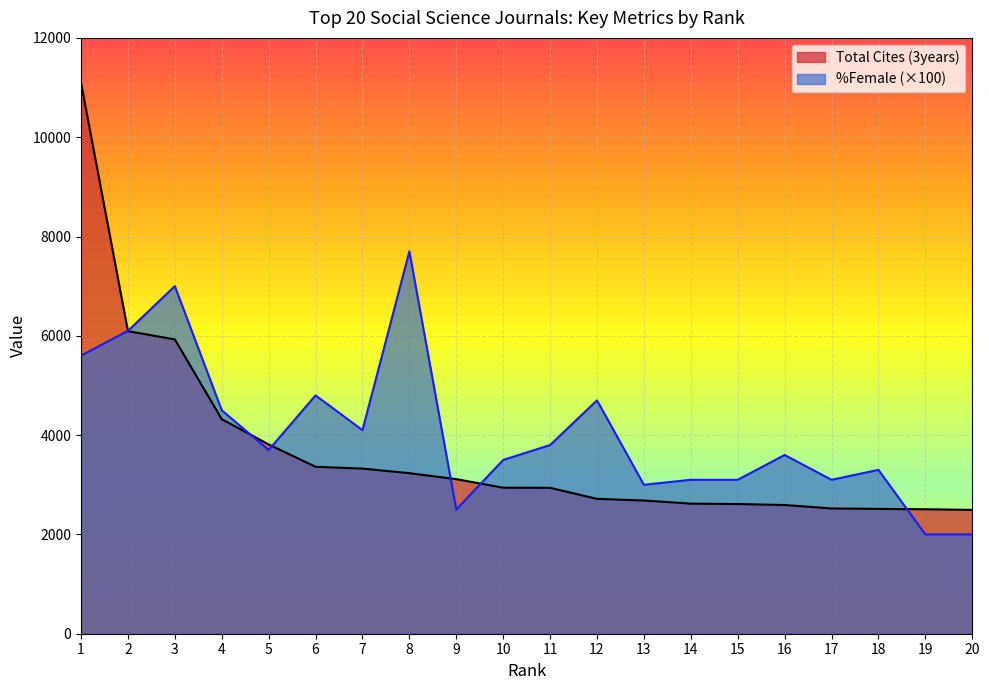

What is the highest value of the Total Cites (3years) series?

11092